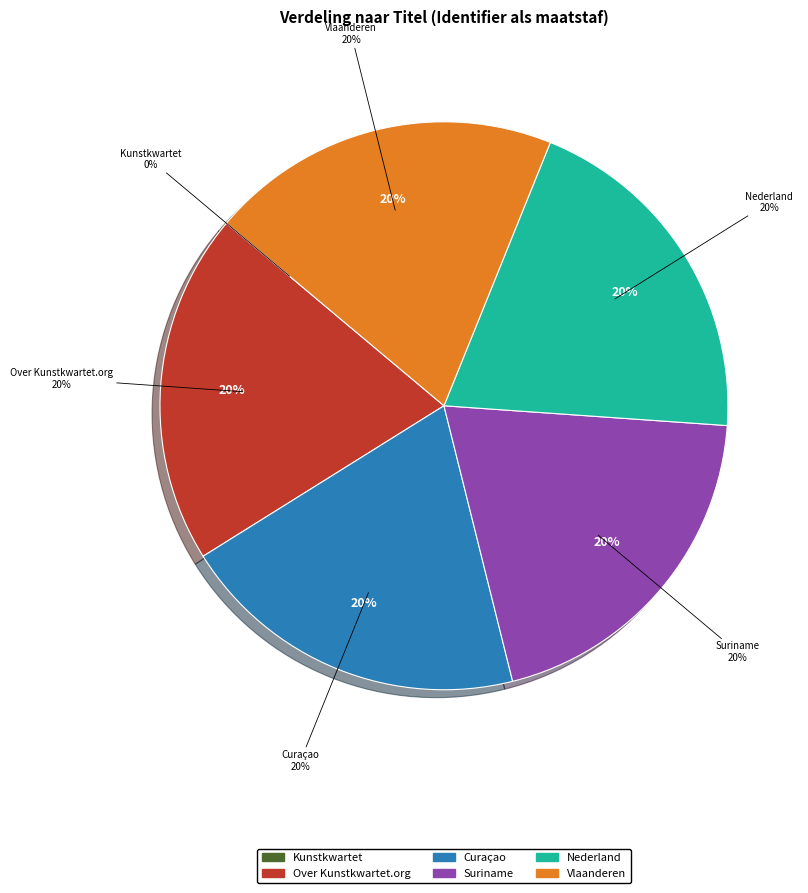

How many segments does this pie chart have?

6